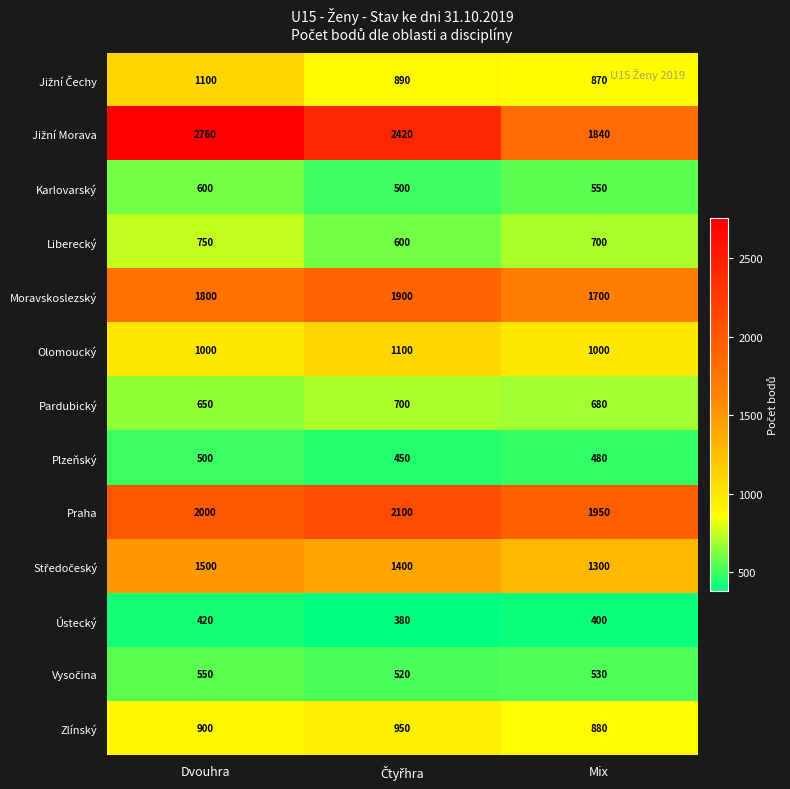

Which category has the highest value across all series?

Dvouhra